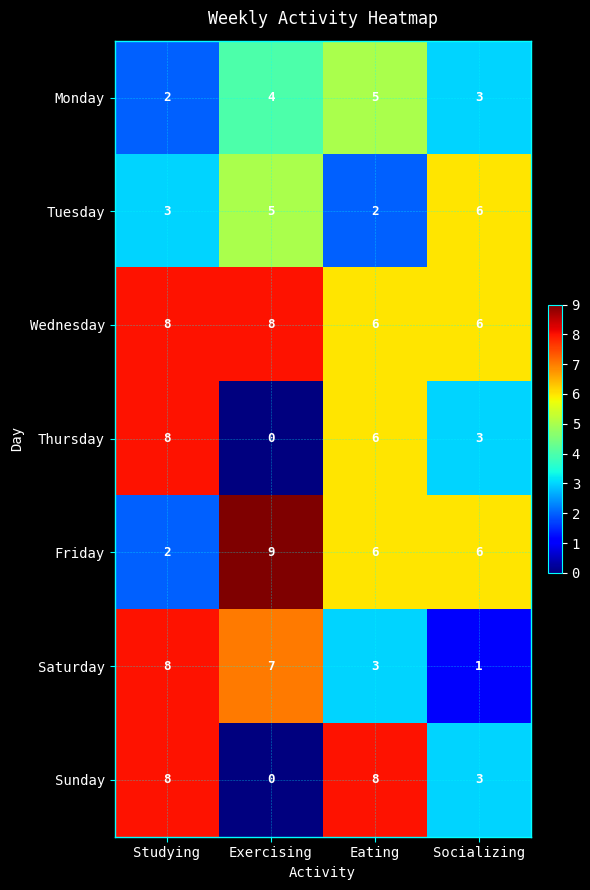

At how many categories does at least one series exceed 4?

4